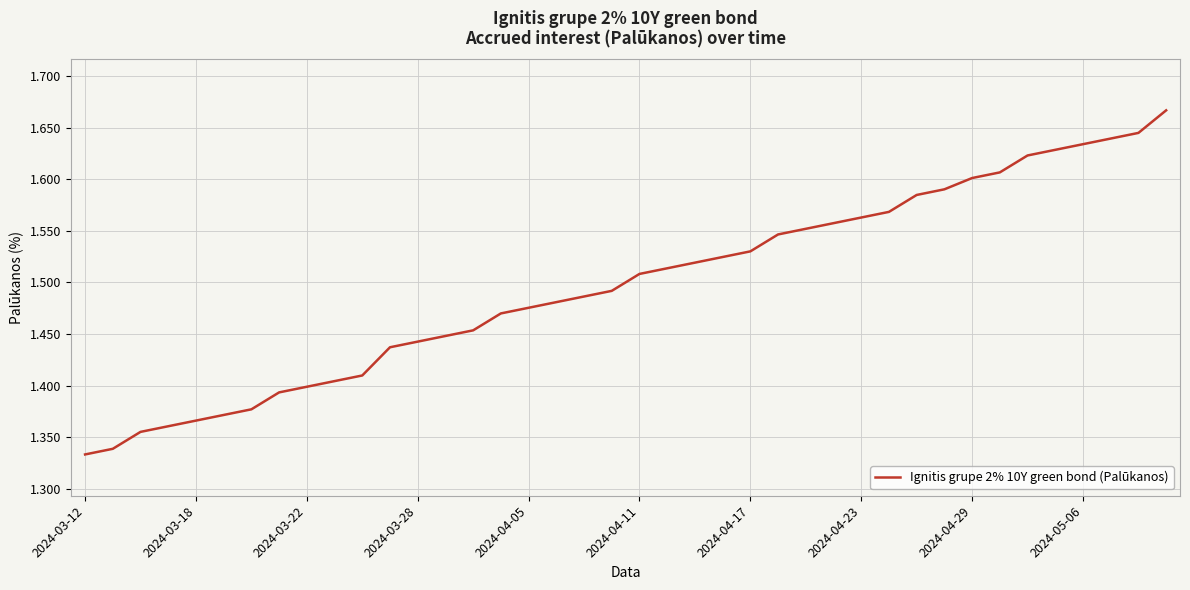

What is the difference between the maximum and minimum values?

0.3